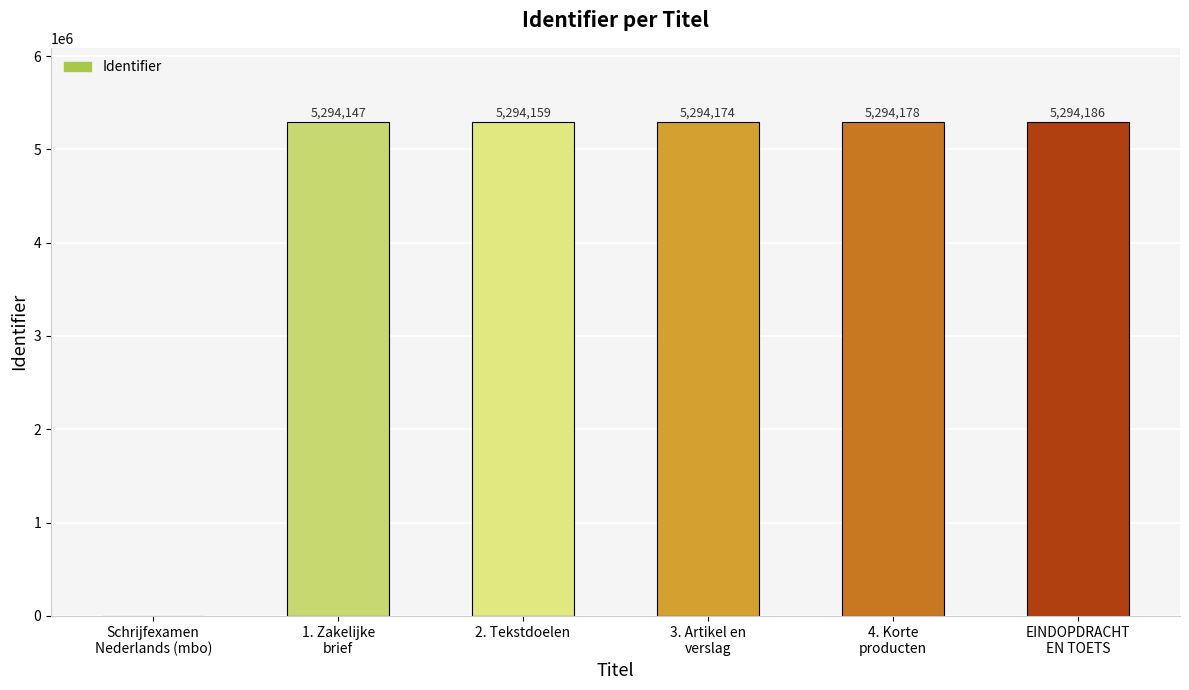

True or false: the data shows 5294186 at EINDOPDRACHT
EN TOETS.

True